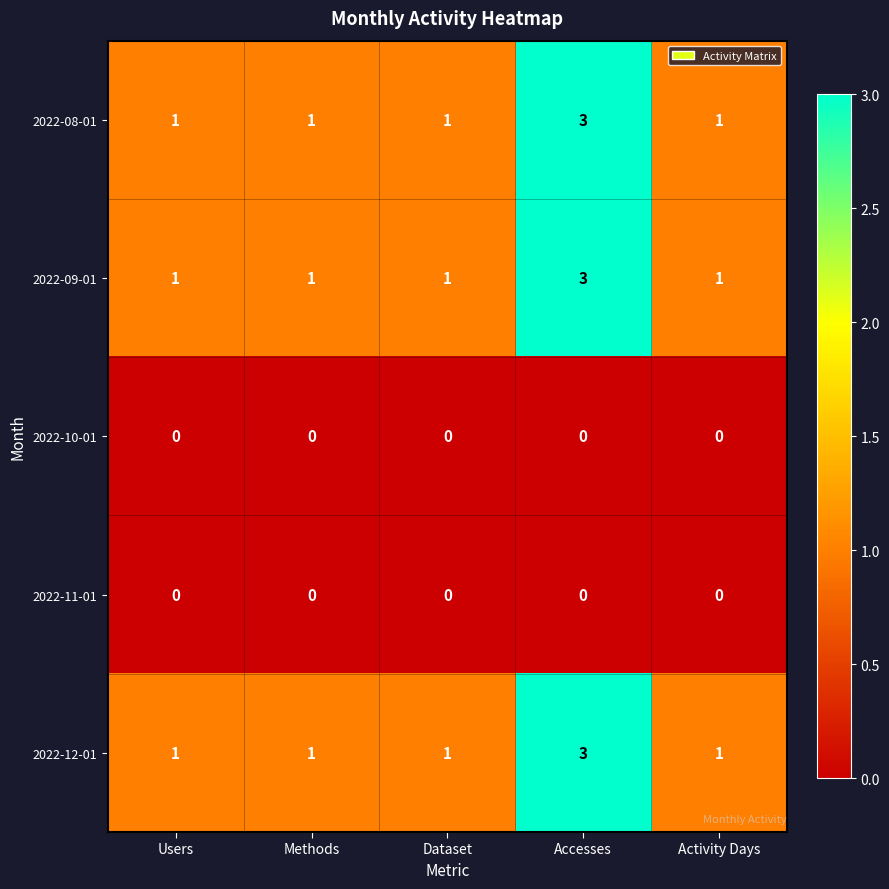

The 2022-09-01 series shows 1 at Activity Days. True or false?

True